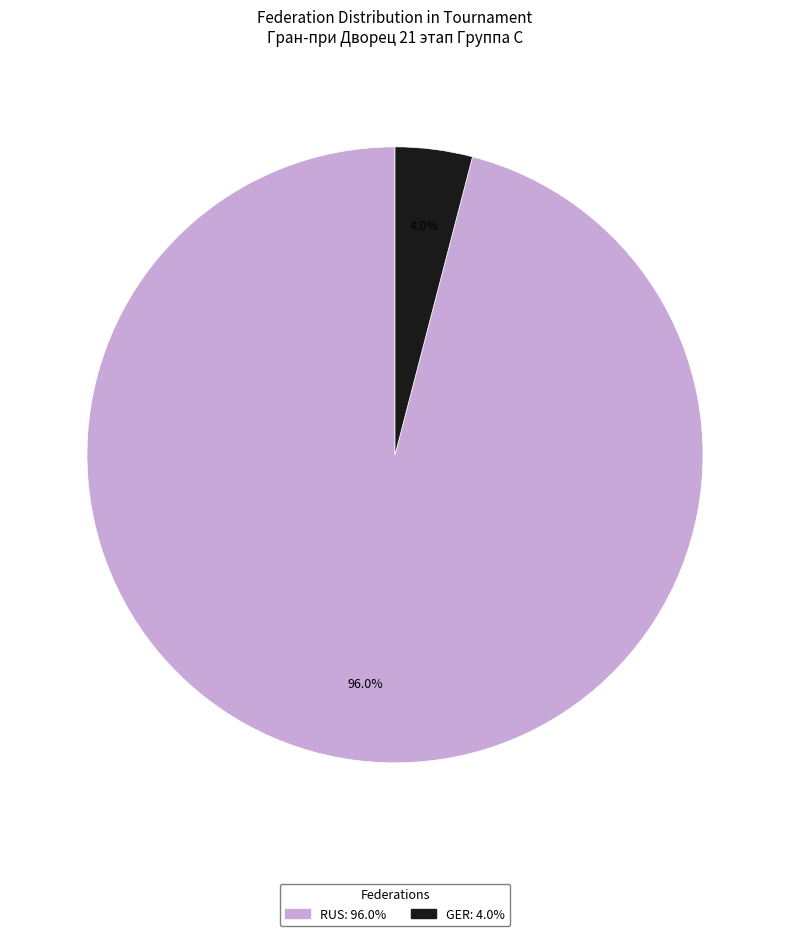

Rank the categories by value from lowest to highest.

GER, RUS